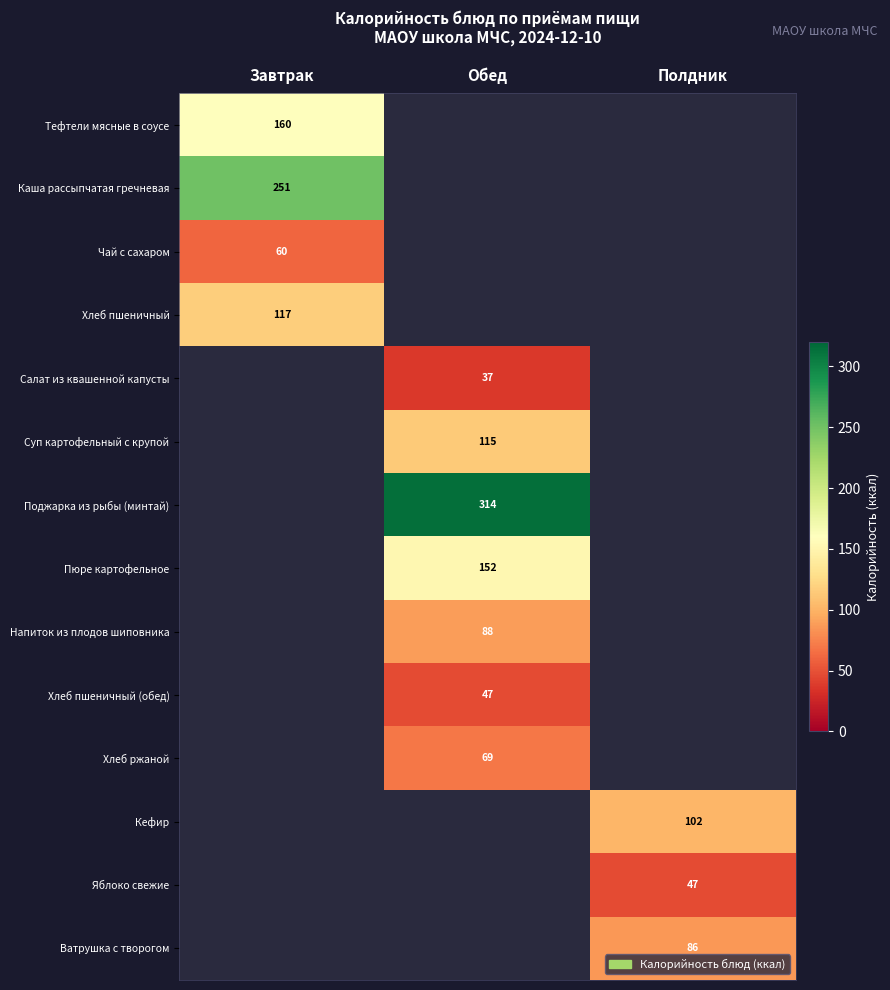

The Хлеб пшеничный series shows 38 at Завтрак. True or false?

False